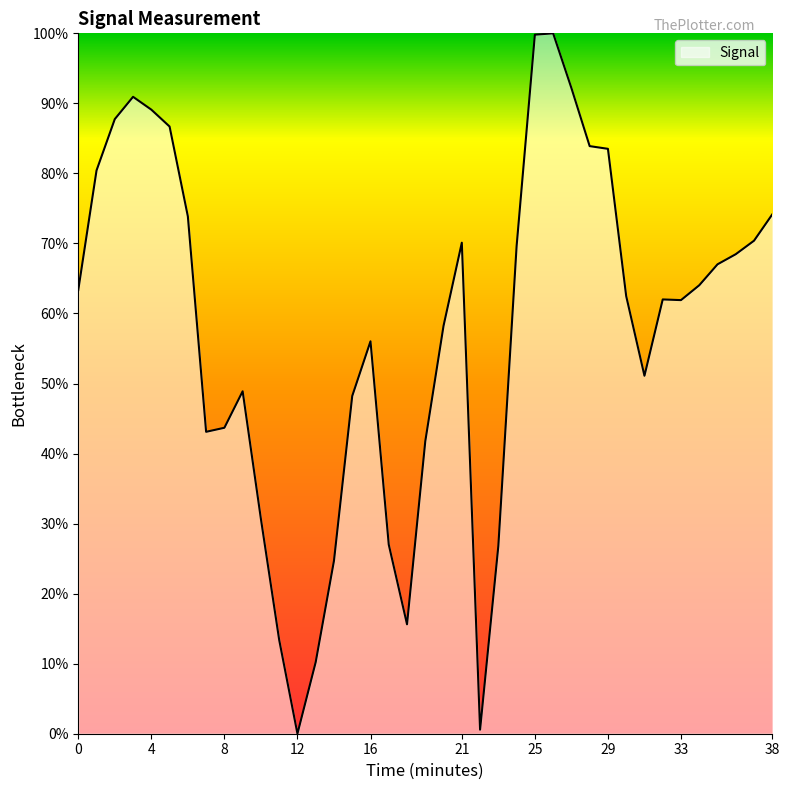

What is the maximum value shown in the chart?

100.0